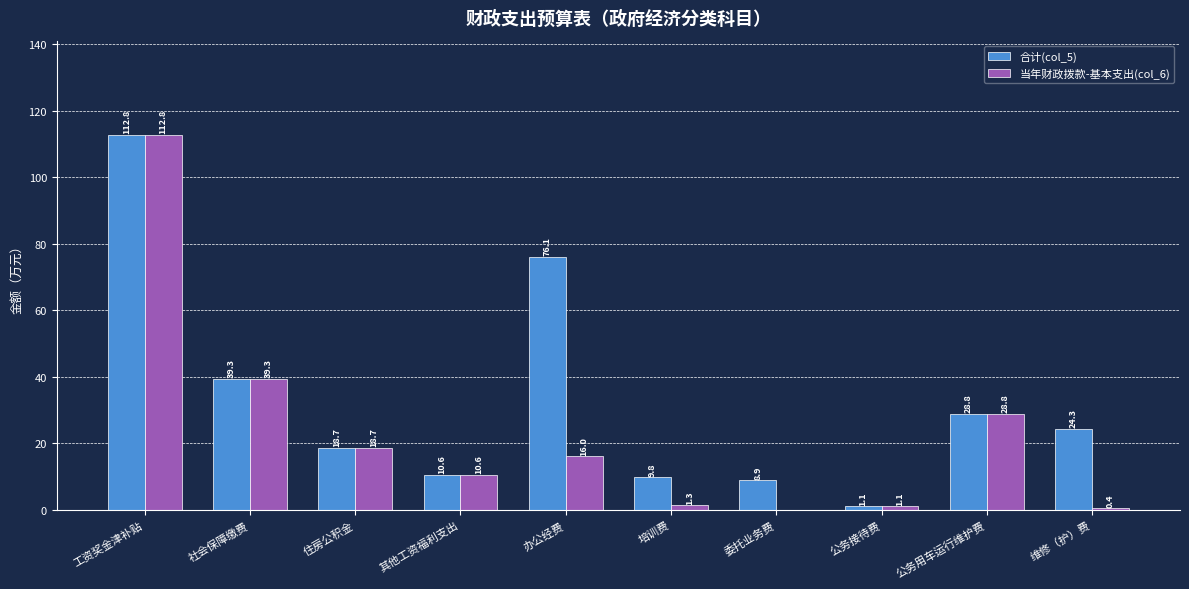

Where does the 当年财政拨款-基本支出(col_6) series first go above 16?

工资奖金津补贴